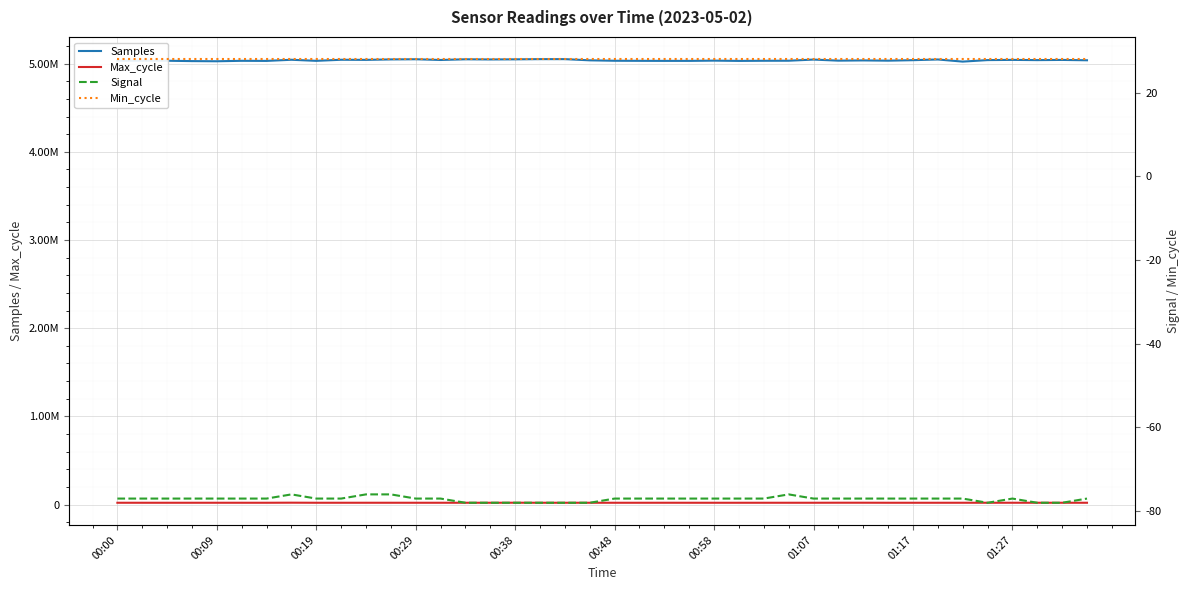

The Min_cycle series shows 15 at 00:09. True or false?

False